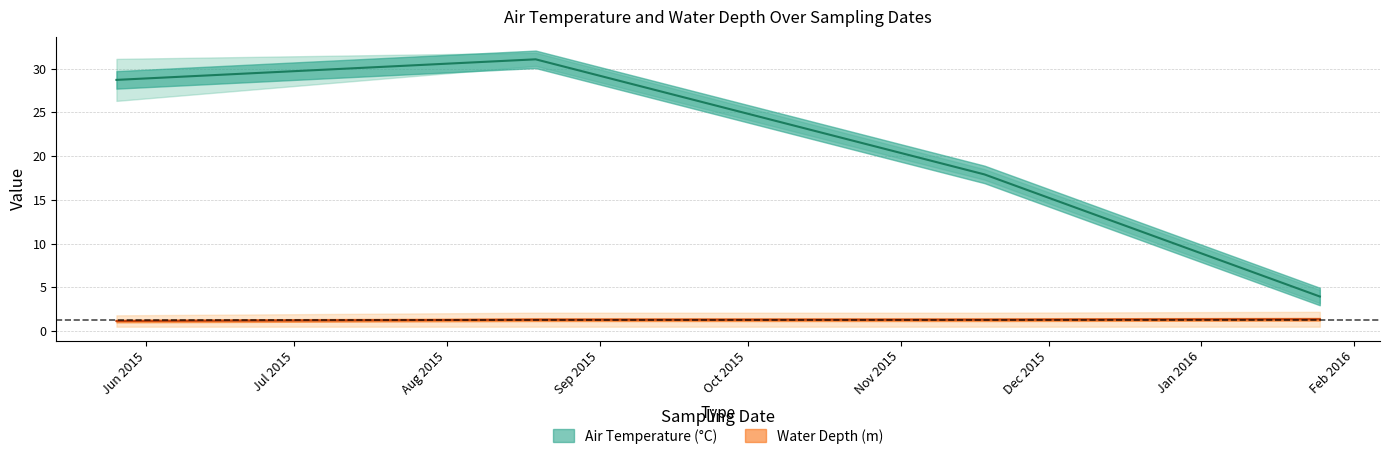

True or false: Water Depth - Location 48 has more than 2 points higher than both neighbors.

False